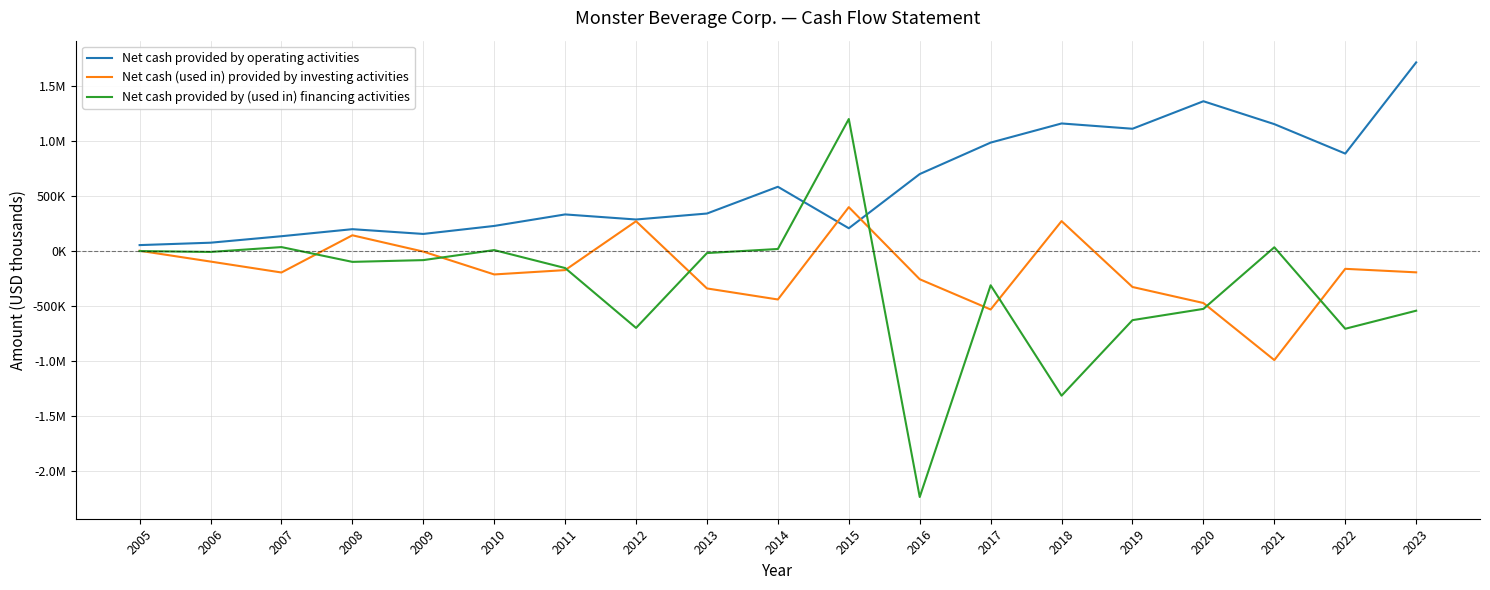

In Net cash provided by operating activities, how many points are lower than both neighbors (excluding endpoints)?

5